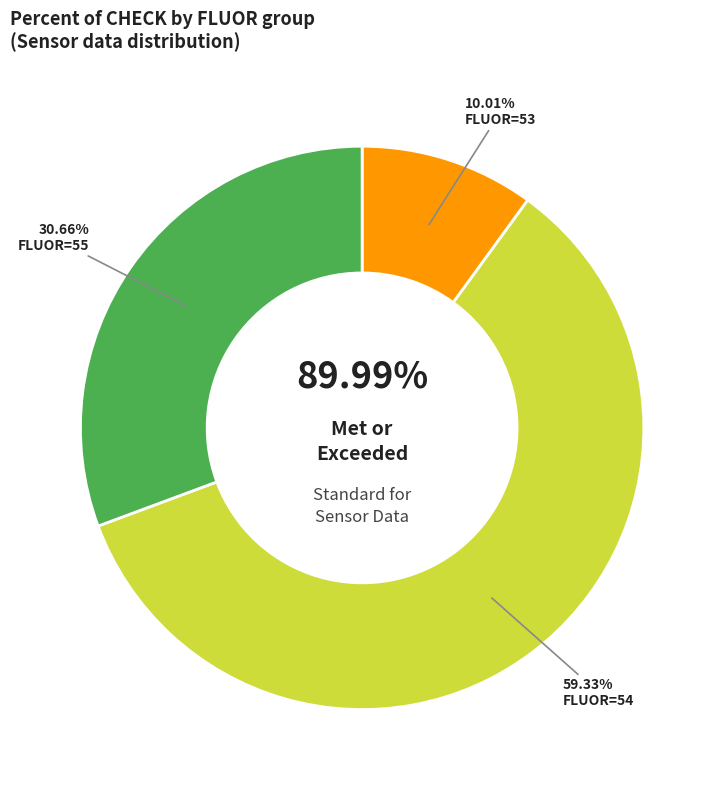

The 55 slice represents 12% of the pie. True or false?

False